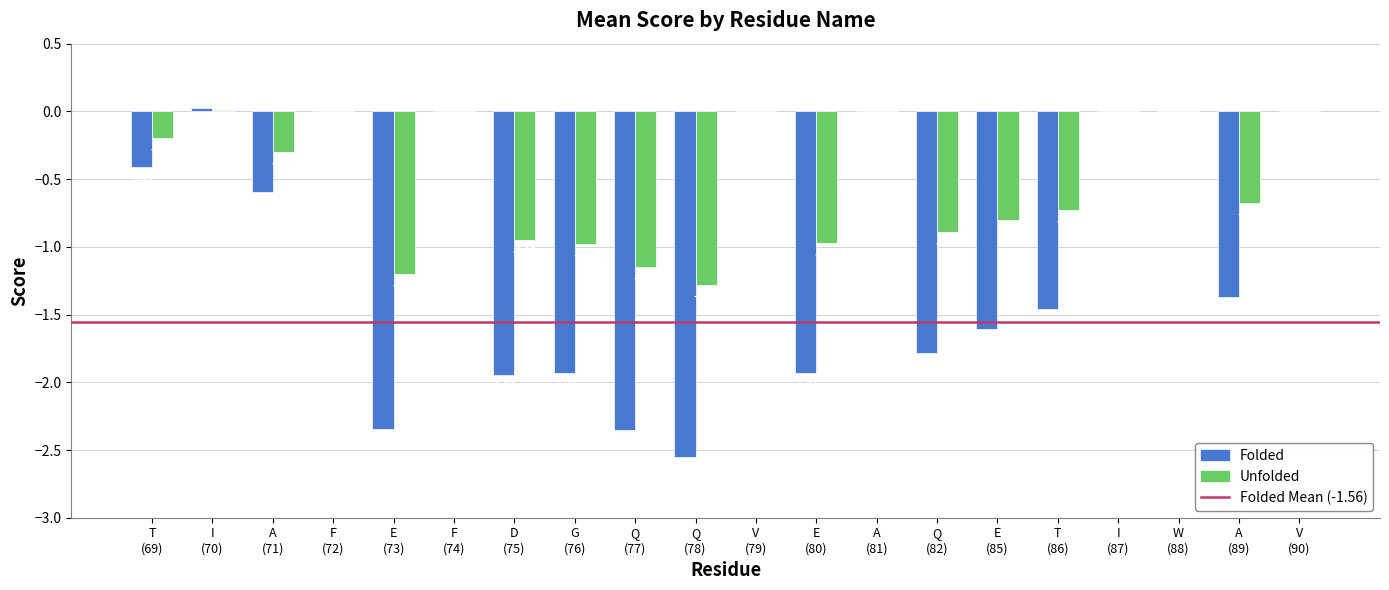

What is the sum of all Unfolded values?

-10.1